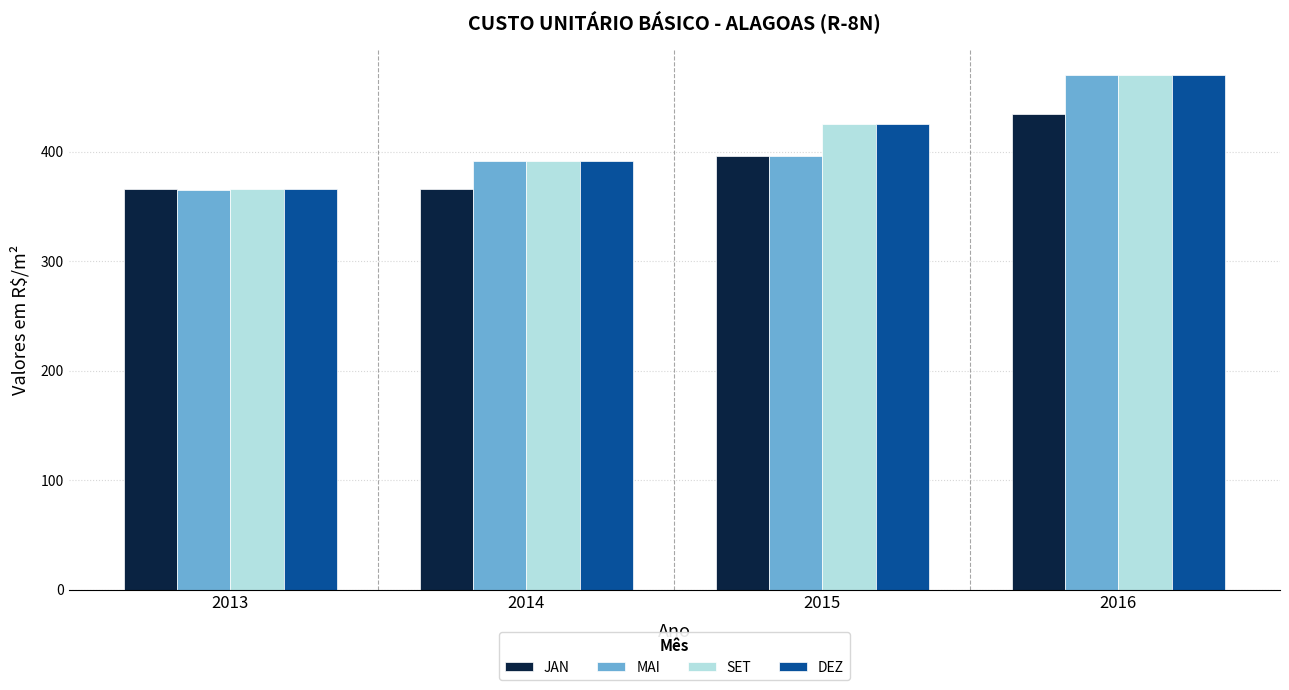

Which series has the widest spread of values?

MAI